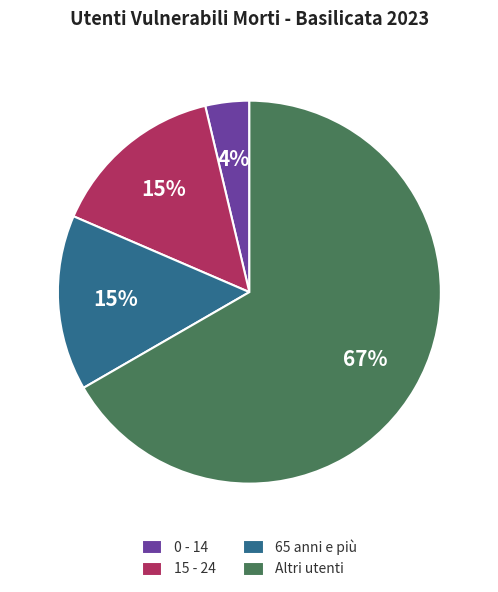

To the nearest percent, what portion does 65 anni e più represent?

15%